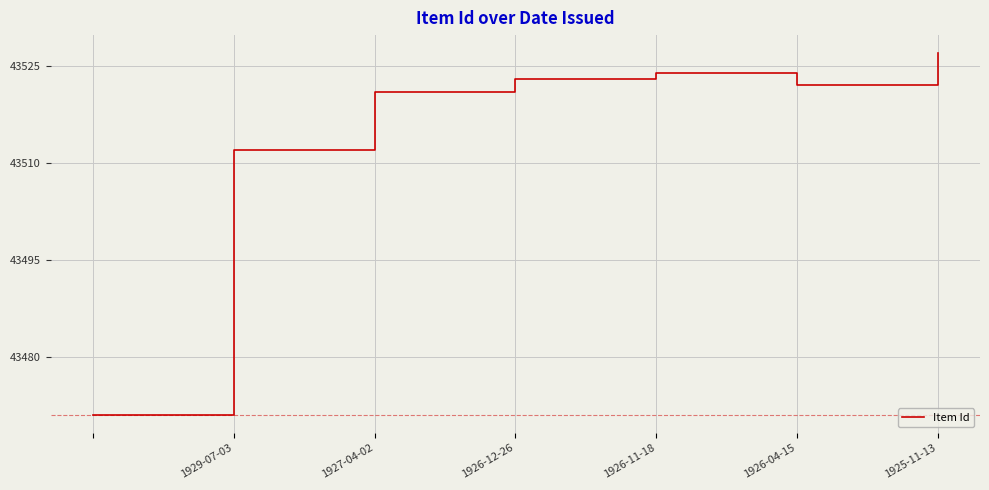

Reading right to left, list all the values displayed in this chart.

43527	43522	43524	43523	43521	43512	43471